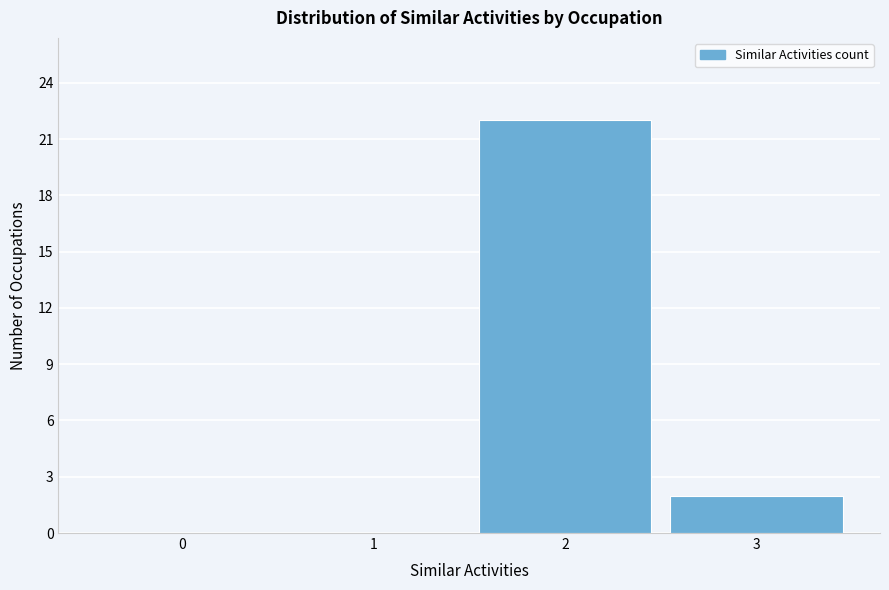

Reading left to right, transcribe this chart: for each bar, give the range it covers on the x-axis and its height. The values are not printed on the chart, so give them approximately, as read against the axis.

-0.5 to 0.5: 0
0.5 to 1.5: 0
1.5 to 2.5: 22
2.5 to 3.5: 2